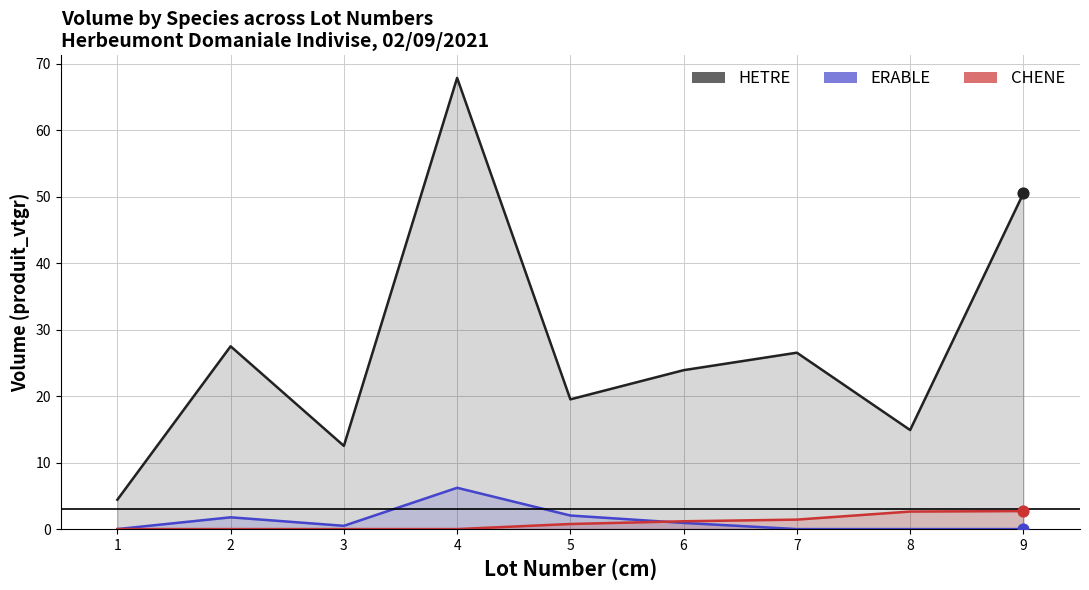

Which series reaches the maximum Y coordinate?

HETRE